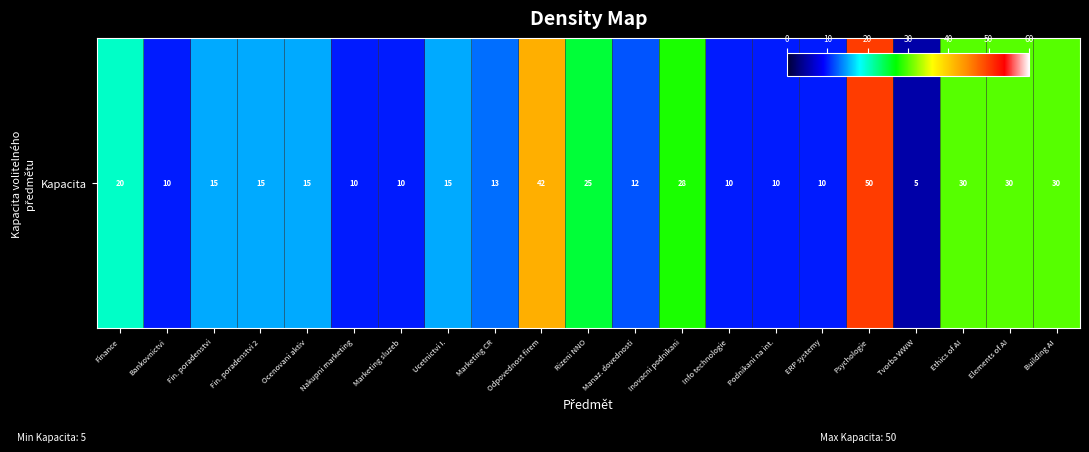

Which category has the highest value across all series?

Psychologie